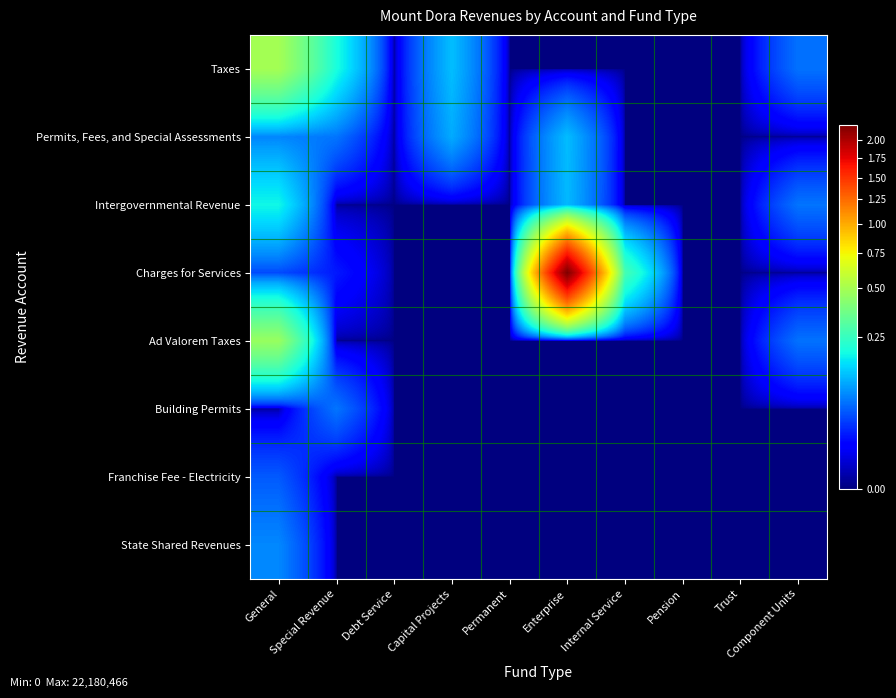

Reading left to right, transcribe all the data shown in this chart.

Taxes: General=4949443	Special Revenue=1981001	Debt Service=0	Capital Projects=1212890	Permanent=0	Enterprise=0	Internal Service=0	Pension=0	Trust=0	Component Units=609695
Permits, Fees, and Special Assessments: General=741740	Special Revenue=630107	Debt Service=0	Capital Projects=1036818	Permanent=0	Enterprise=1196102	Internal Service=0	Pension=0	Trust=0	Component Units=0
Intergovernmental Revenue: General=1844419	Special Revenue=0	Debt Service=0	Capital Projects=0	Permanent=0	Enterprise=1162396	Internal Service=0	Pension=0	Trust=0	Component Units=623329
Charges for Services: General=384533	Special Revenue=189843	Debt Service=0	Capital Projects=0	Permanent=0	Enterprise=22180466	Internal Service=2755283	Pension=0	Trust=0	Component Units=0
Ad Valorem Taxes: General=4640429	Special Revenue=0	Debt Service=0	Capital Projects=0	Permanent=0	Enterprise=0	Internal Service=0	Pension=0	Trust=0	Component Units=609695
Building Permits: General=0	Special Revenue=630107	Debt Service=0	Capital Projects=0	Permanent=0	Enterprise=0	Internal Service=0	Pension=0	Trust=0	Component Units=0
Franchise Fee - Electricity: General=469055	Special Revenue=0	Debt Service=0	Capital Projects=0	Permanent=0	Enterprise=0	Internal Service=0	Pension=0	Trust=0	Component Units=0
State Shared Revenues: General=756454	Special Revenue=0	Debt Service=0	Capital Projects=0	Permanent=0	Enterprise=0	Internal Service=0	Pension=0	Trust=0	Component Units=0